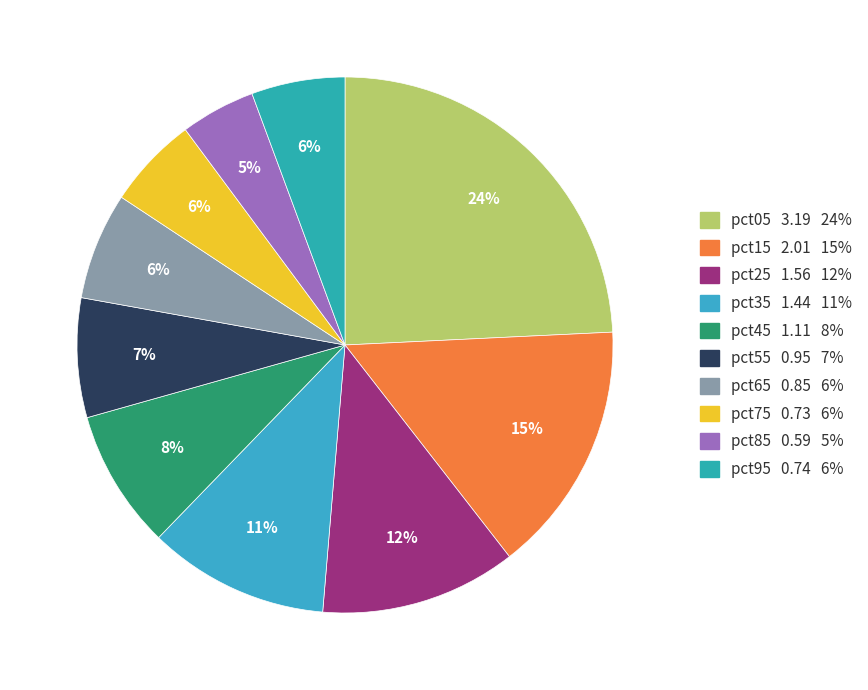

What is the ratio of the value at pct85 to the value at pct45?

0.5